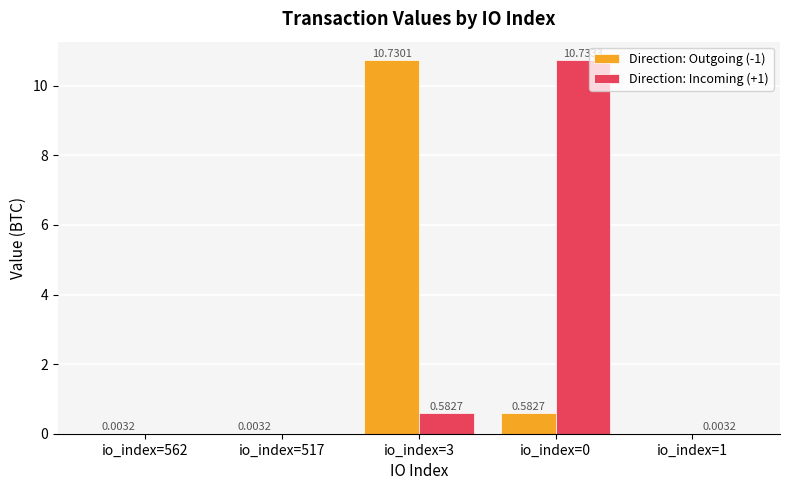

Between io_index=562 and io_index=3, which series saw the biggest shift?

Direction: Outgoing (-1)